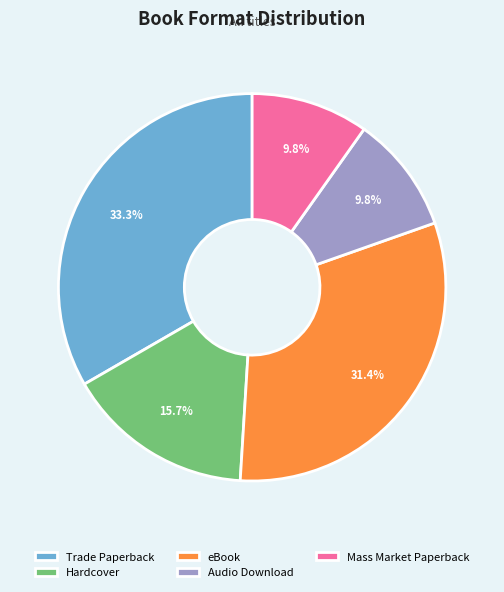

Is there a majority slice in this chart?

No